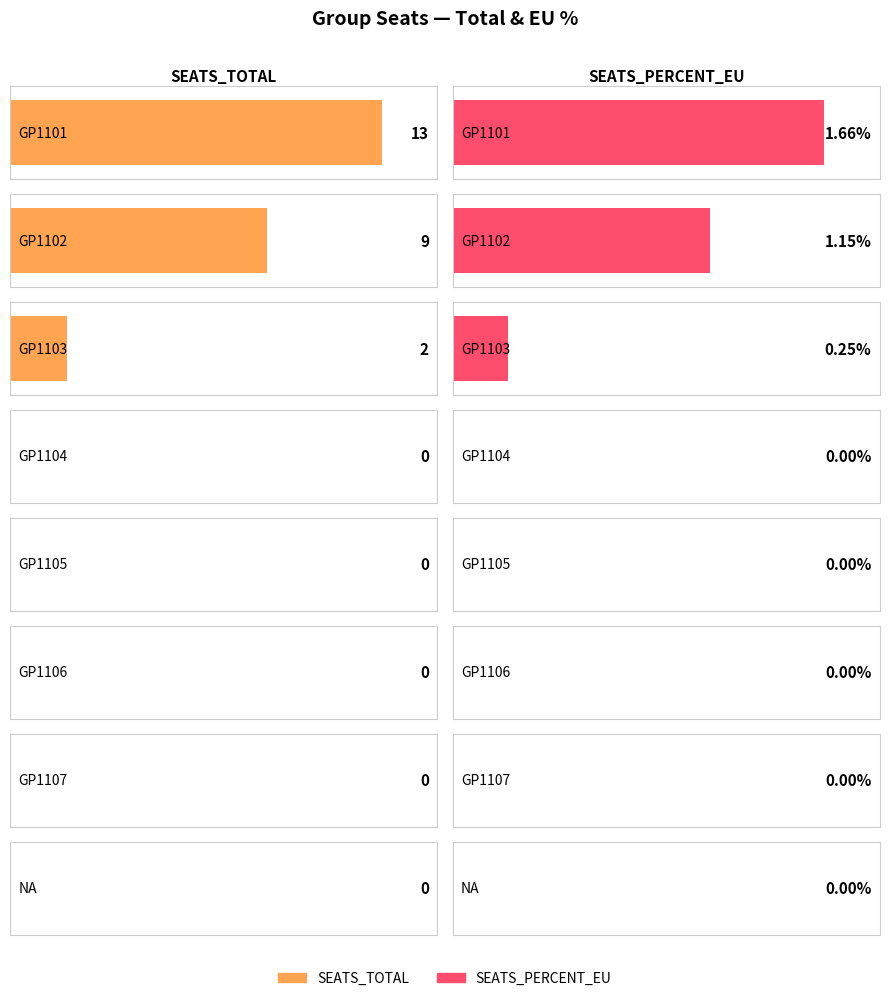

At which category does the chart reach its peak across all series?

GP1101